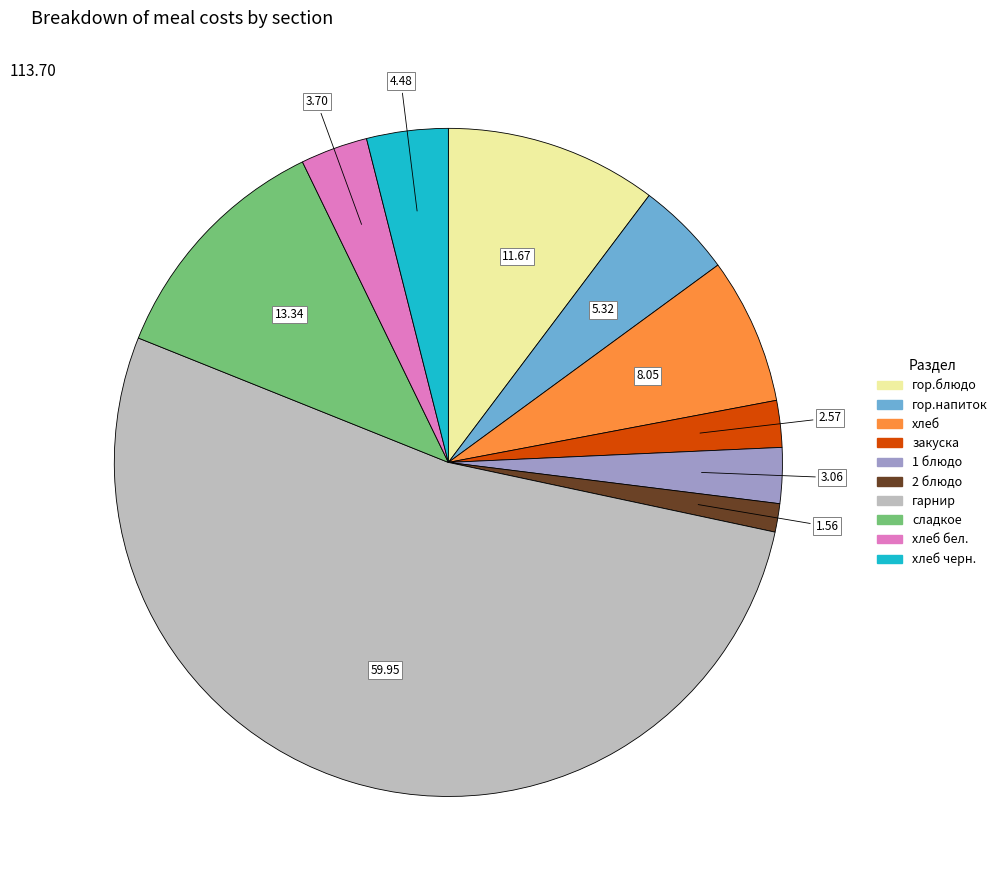

Is there any slice that represents more than half of the pie?

Yes